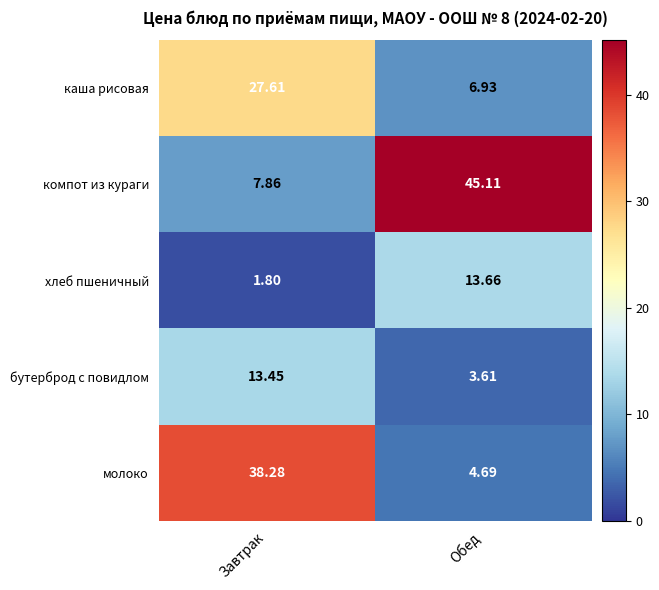

Which label corresponds to the smallest value in the chart?

Завтрак